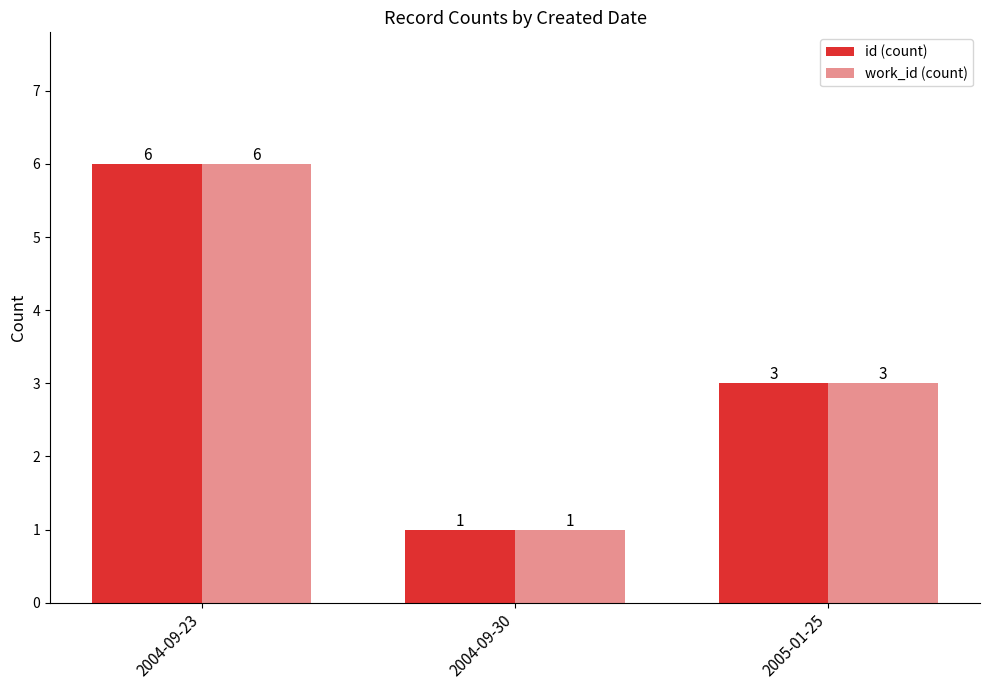

Rank the categories by work_id (count) value from highest to lowest.

2004-09-23, 2005-01-25, 2004-09-30